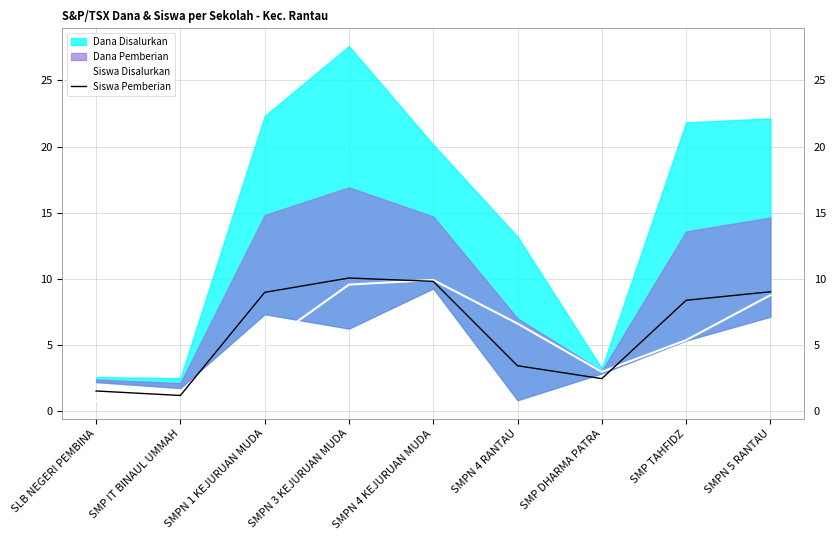

True or false: Siswa Disalurkan has a value of 0.8 at SLB NEGERI PEMBINA.

True